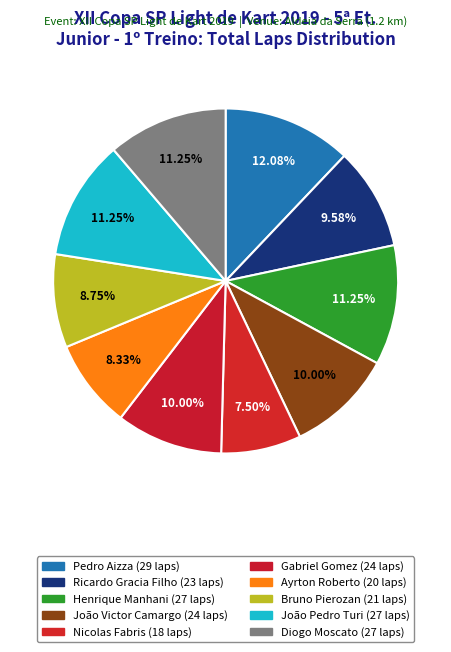

Do João Victor Camargo and João Pedro Turi together represent more than half of the pie?

No